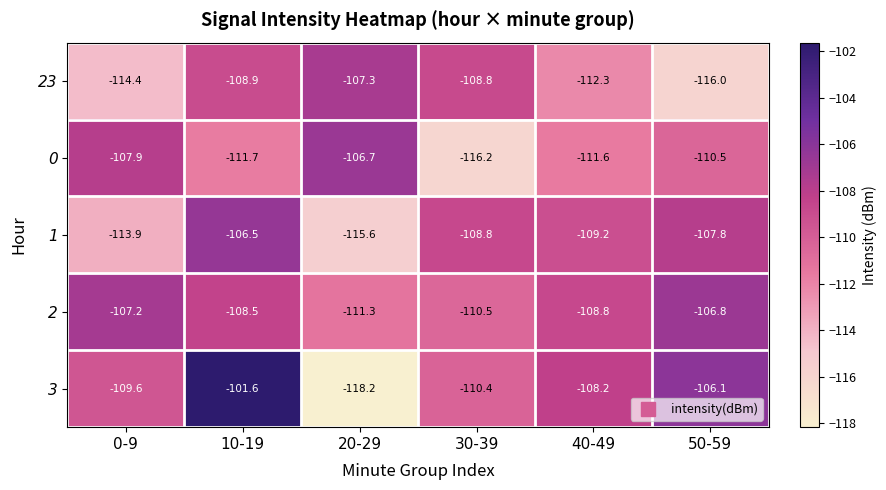

What is the minimum value for 0?

-116.2